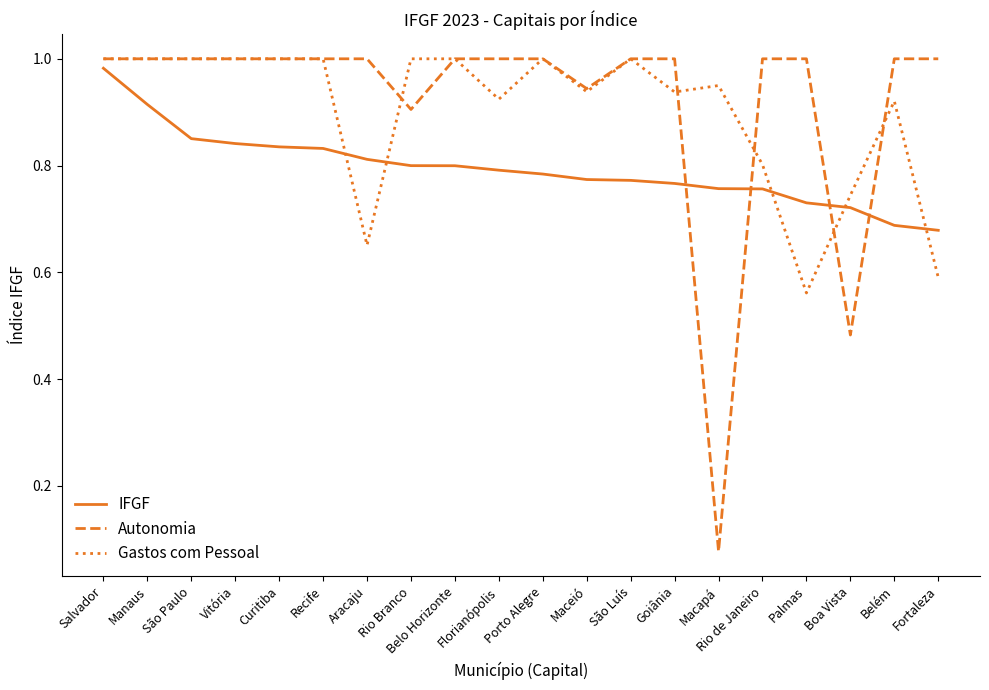

What position from the left is Florianópolis?

10